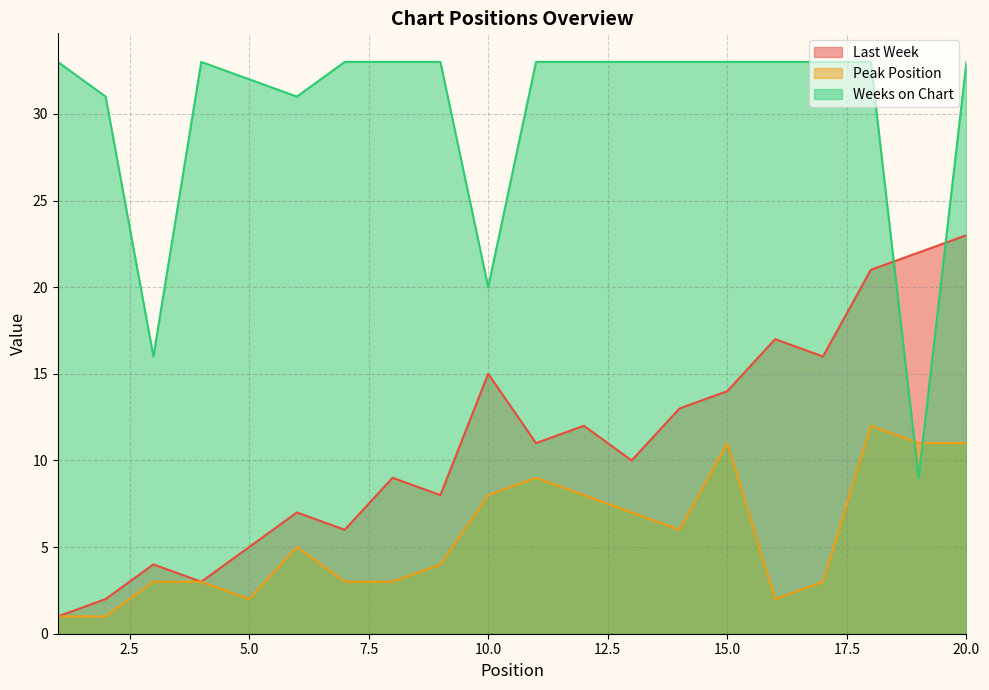

Which series changed the most between 17 and 18?

Peak Position